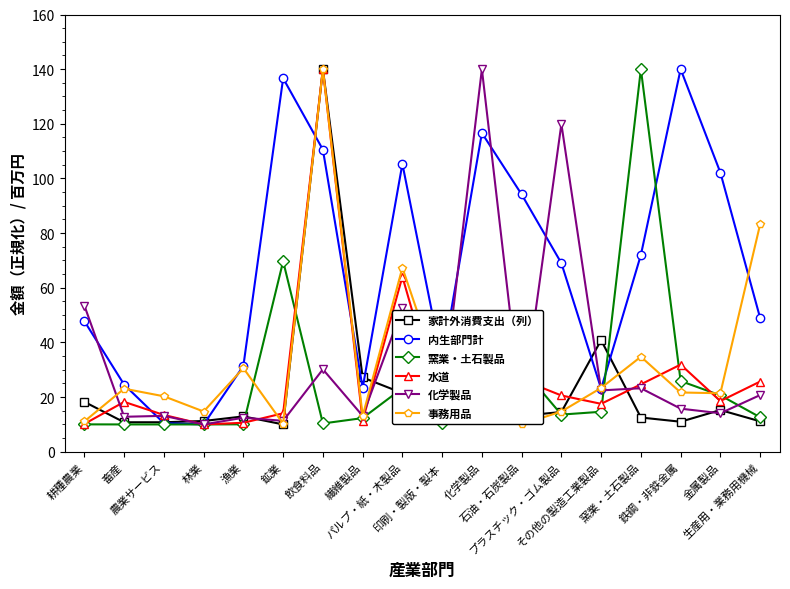

At which label is 内生部門計 closest to 75?

窯業・土石製品